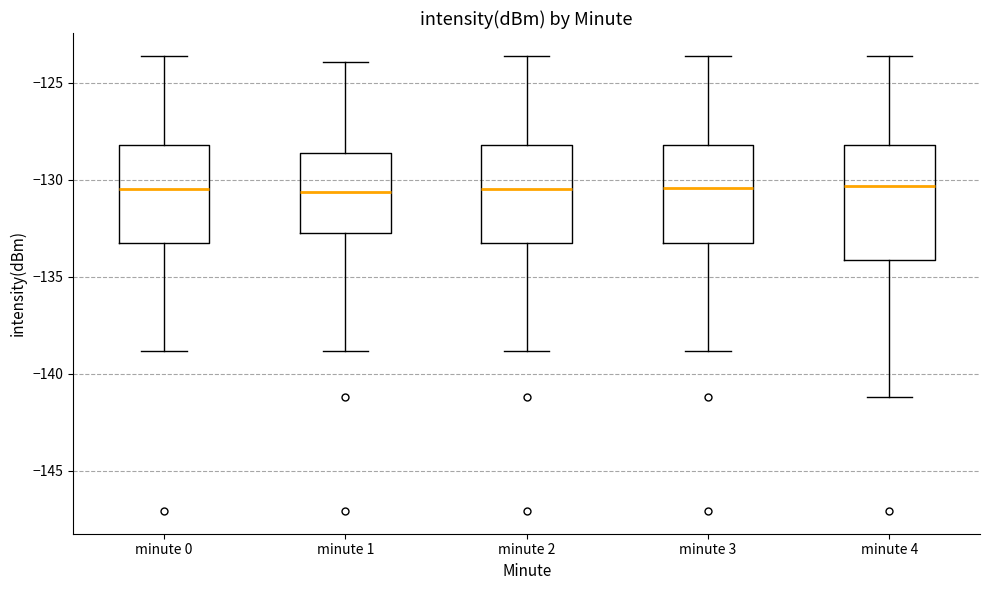

Where is the lower edge of the box for minute 2 on the y-axis? The values are not printed on the chart, so give them approximately, as read against the axis.

-133.5